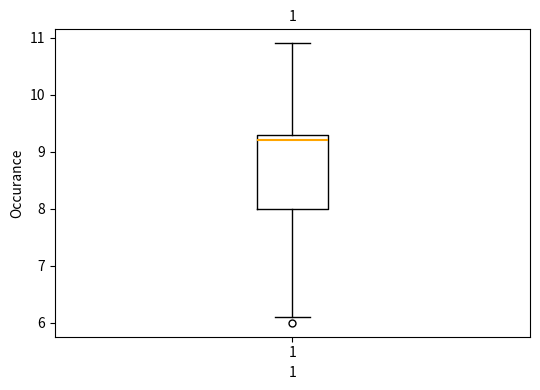

Transcribe this box plot: give where the median line is, the range the box spans, and where the two whiskers end, as read against the y-axis. The values are not printed on the chart, so give them approximately, as read against the axis.

median 9.2, box 8.0 to 9.3, whiskers 6.1 to 10.9